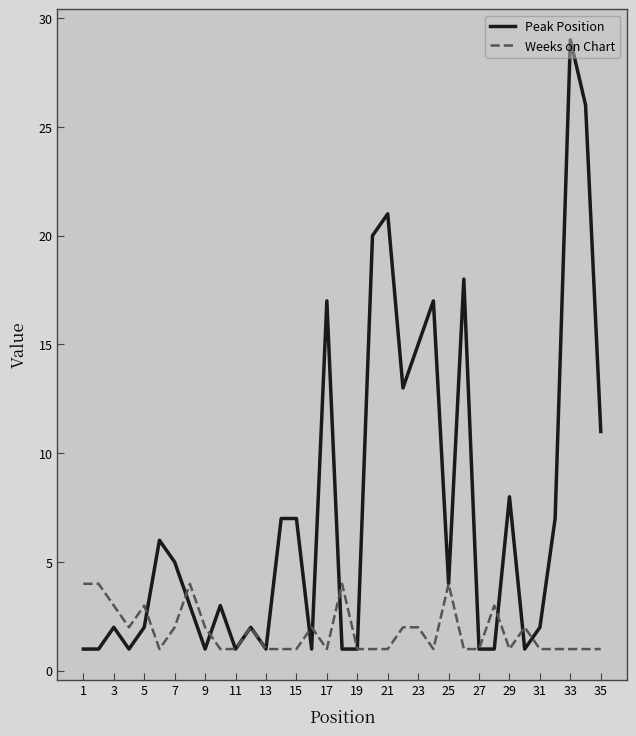

How many lines are shown in the chart?

2